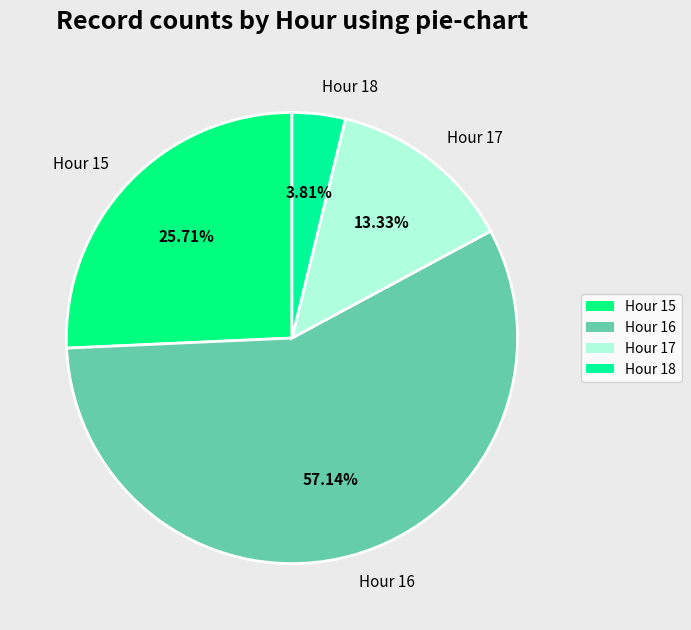

What percentage is NOT represented by Hour 18?

96.2%